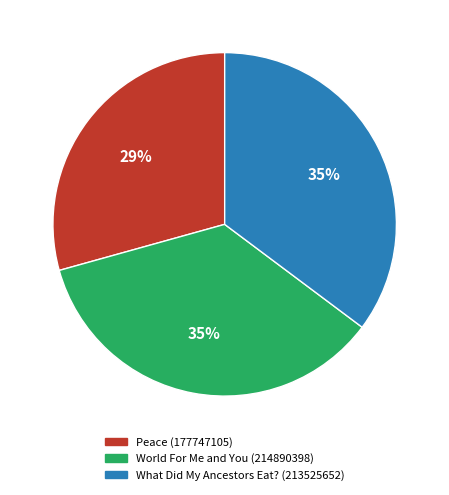

Is it true that Peace (177747105) is 37% of the pie?

False